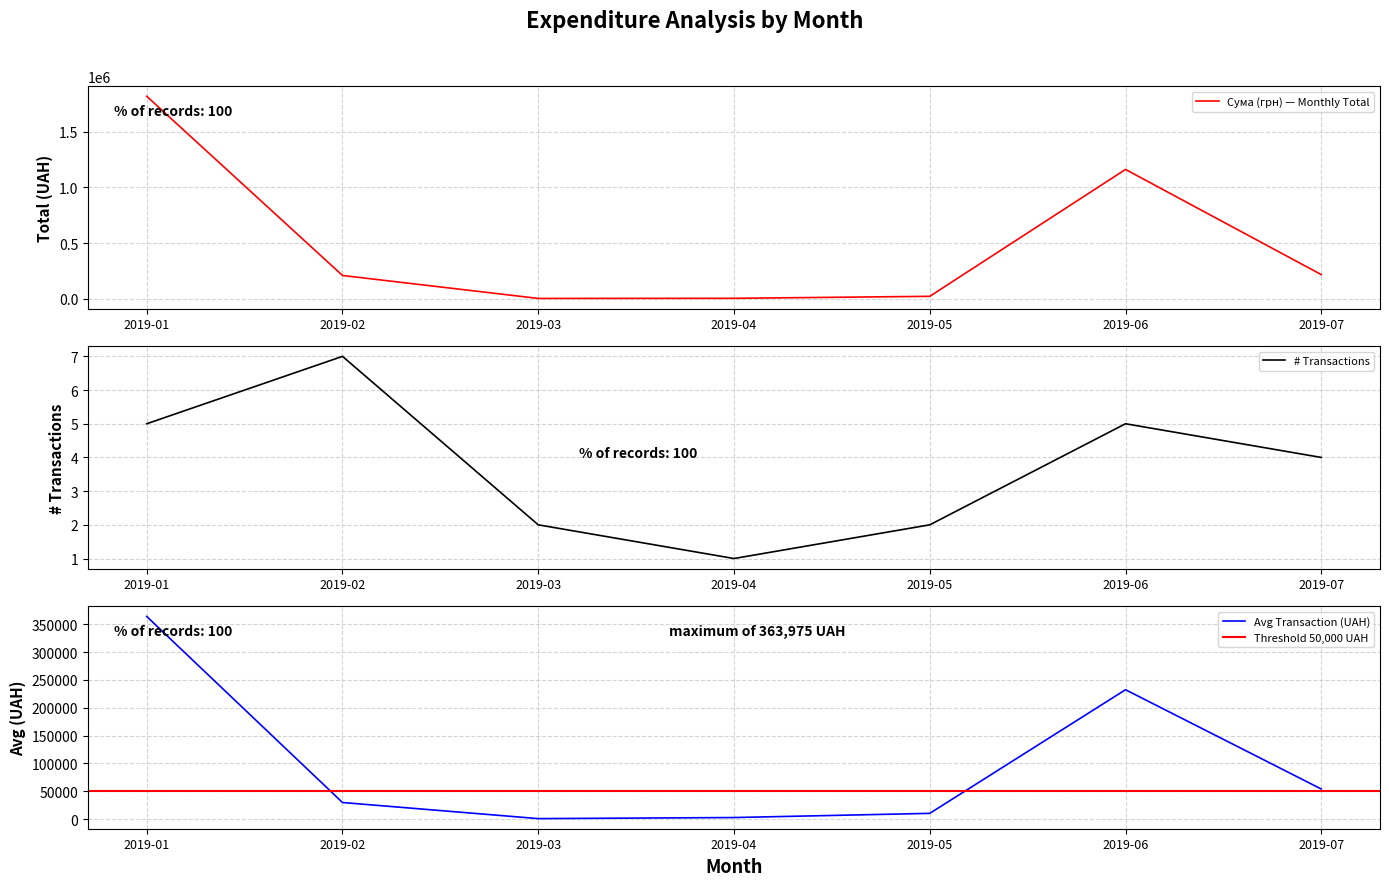

Where is Сума (грн) — Monthly Total nearest to the value 910744?

2019-06